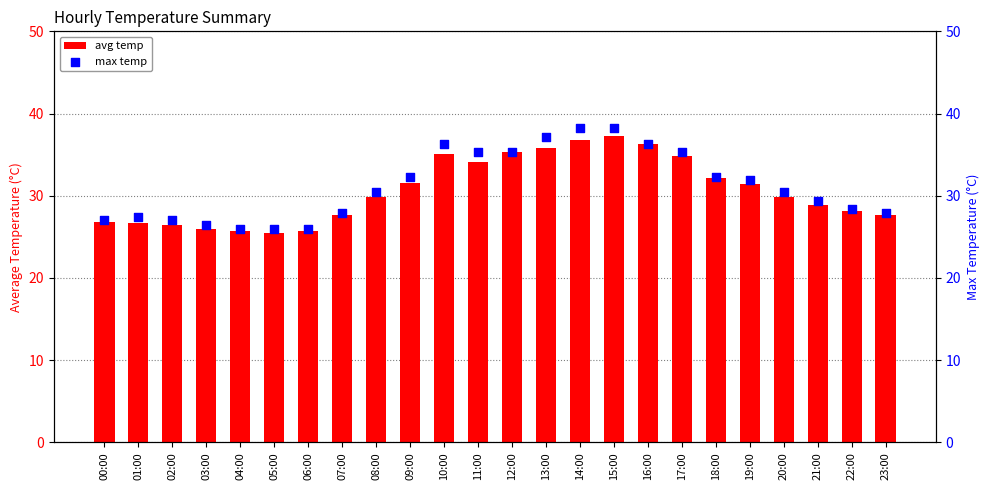

Which series reaches the minimum Y coordinate?

avg temp